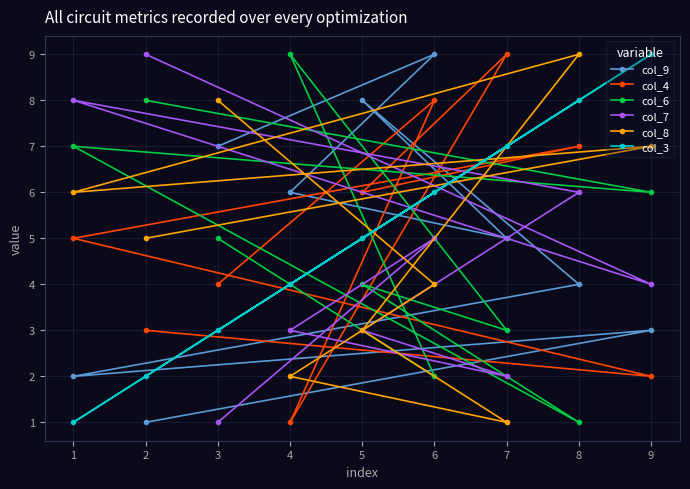

The col_9 series shows 2 at 1. True or false?

True